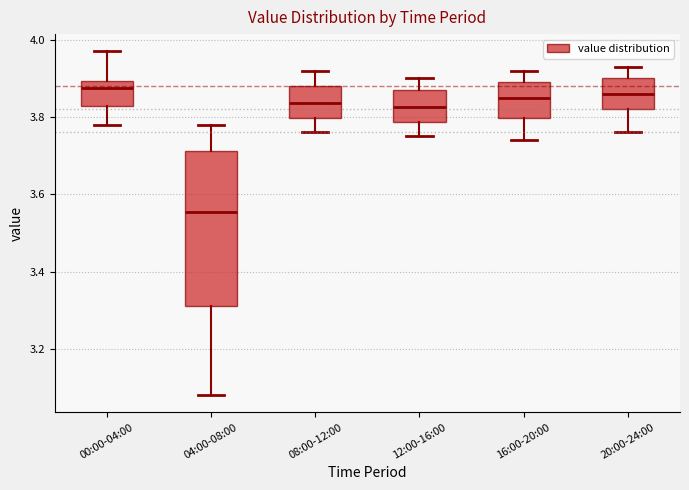

Where does the upper whisker of the box for 12:00-16:00 end on the y-axis? The values are not printed on the chart, so give them approximately, as read against the axis.

3.90